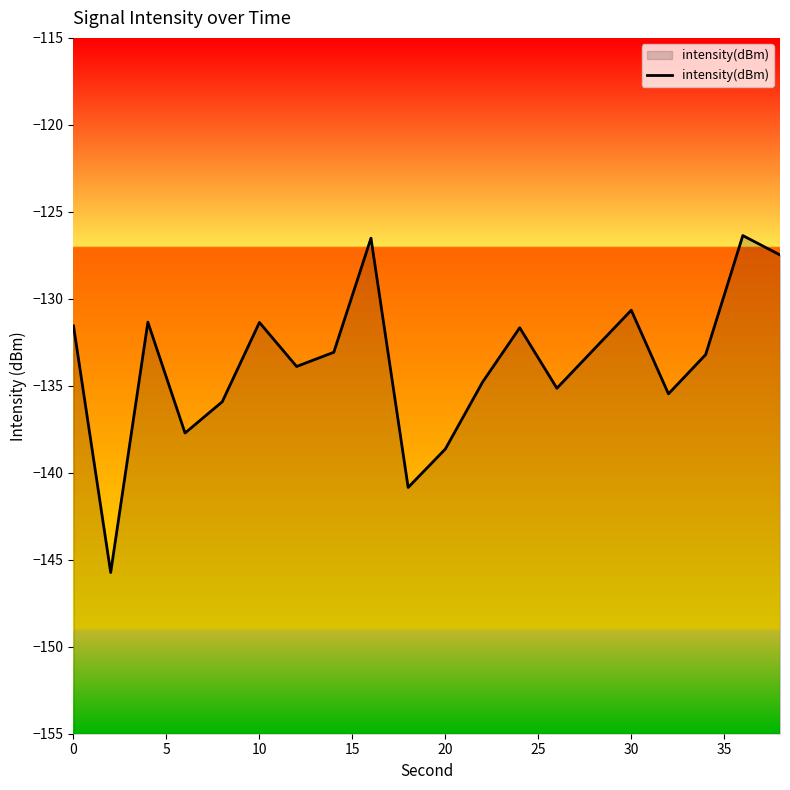

What is the minimum value shown in the chart?

-145.7